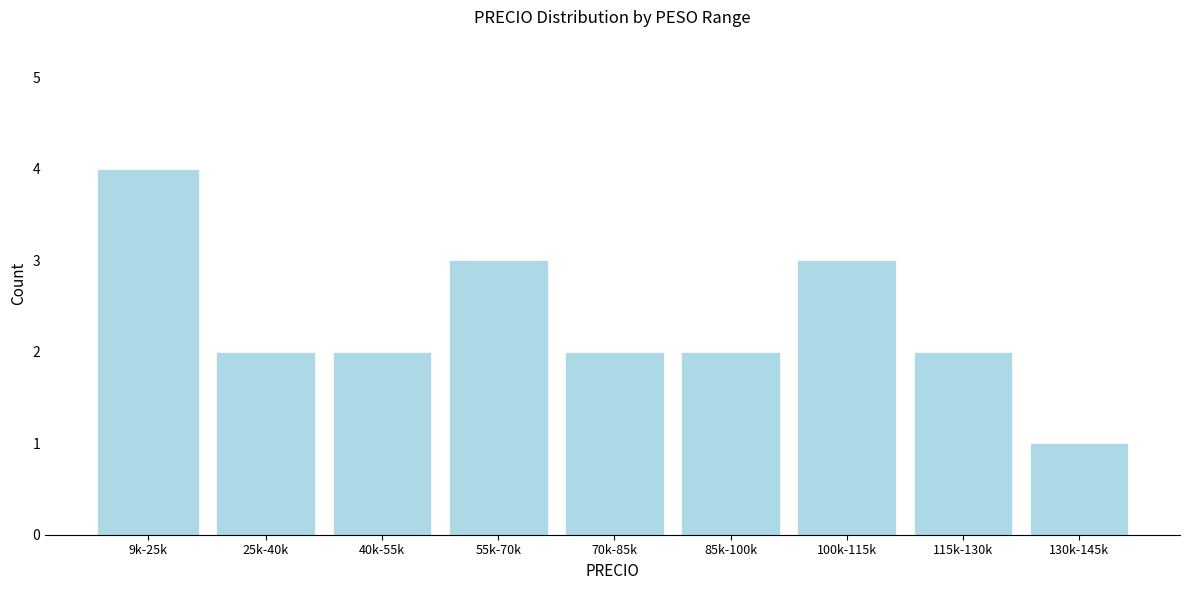

Reading left to right, what are all the values shown in this chart?

9k-25k=4	25k-40k=2	40k-55k=2	55k-70k=3	70k-85k=2	85k-100k=2	100k-115k=3	115k-130k=2	130k-145k=1